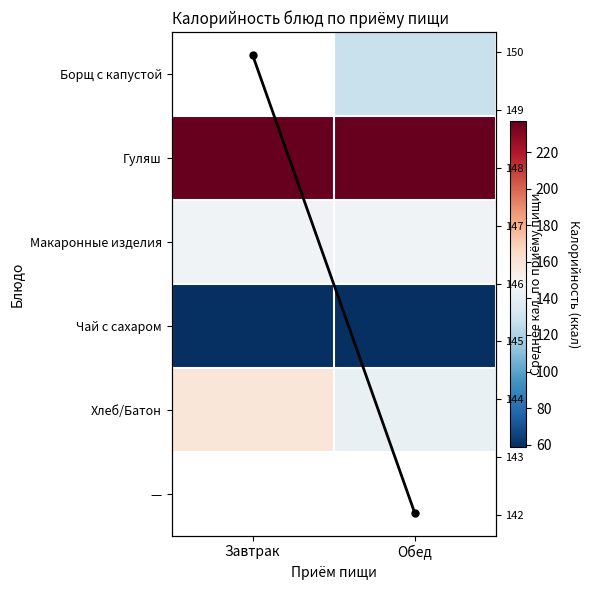

What is the sum of all Среднее по блюдам values?

292.0